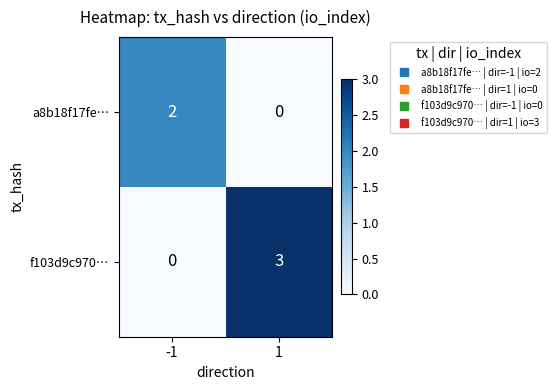

Rank the series at -1 from highest to lowest value.

a8b18f17fe…, f103d9c970…